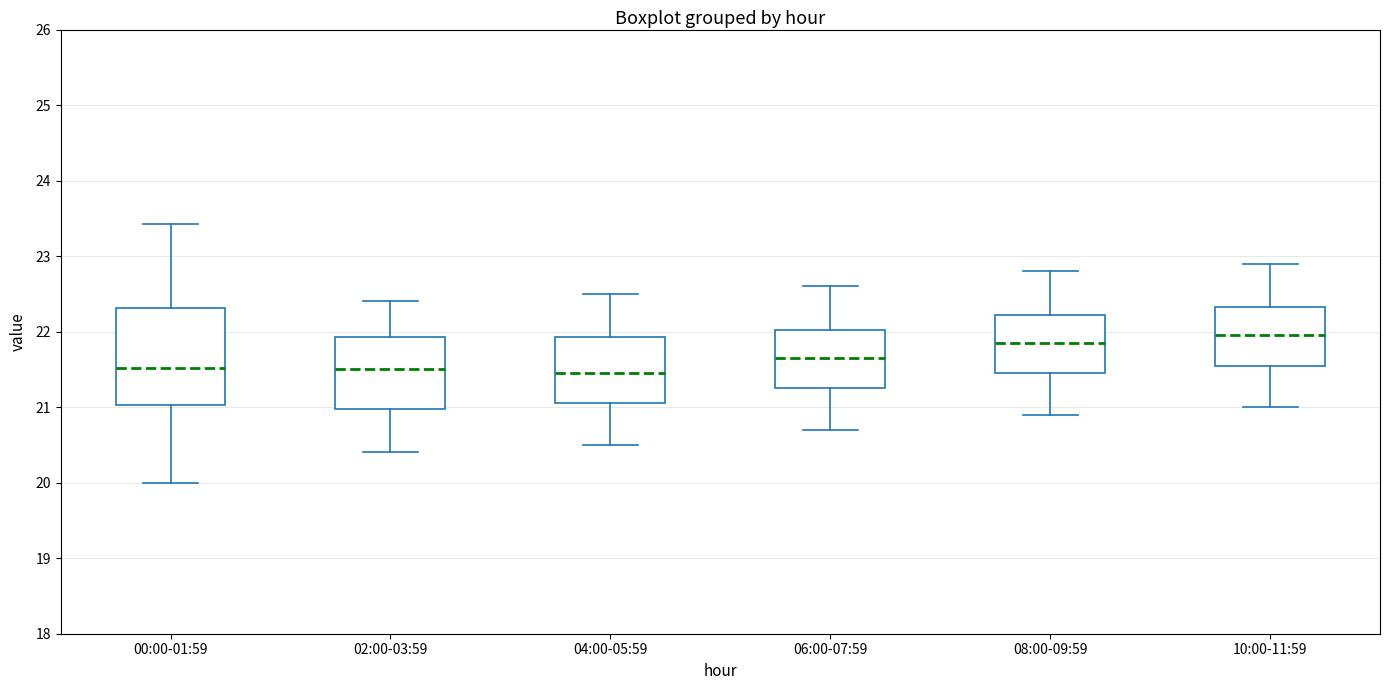

Where does the lower whisker of the box for 06:00-07:59 end on the y-axis? The values are not printed on the chart, so give them approximately, as read against the axis.

20.7